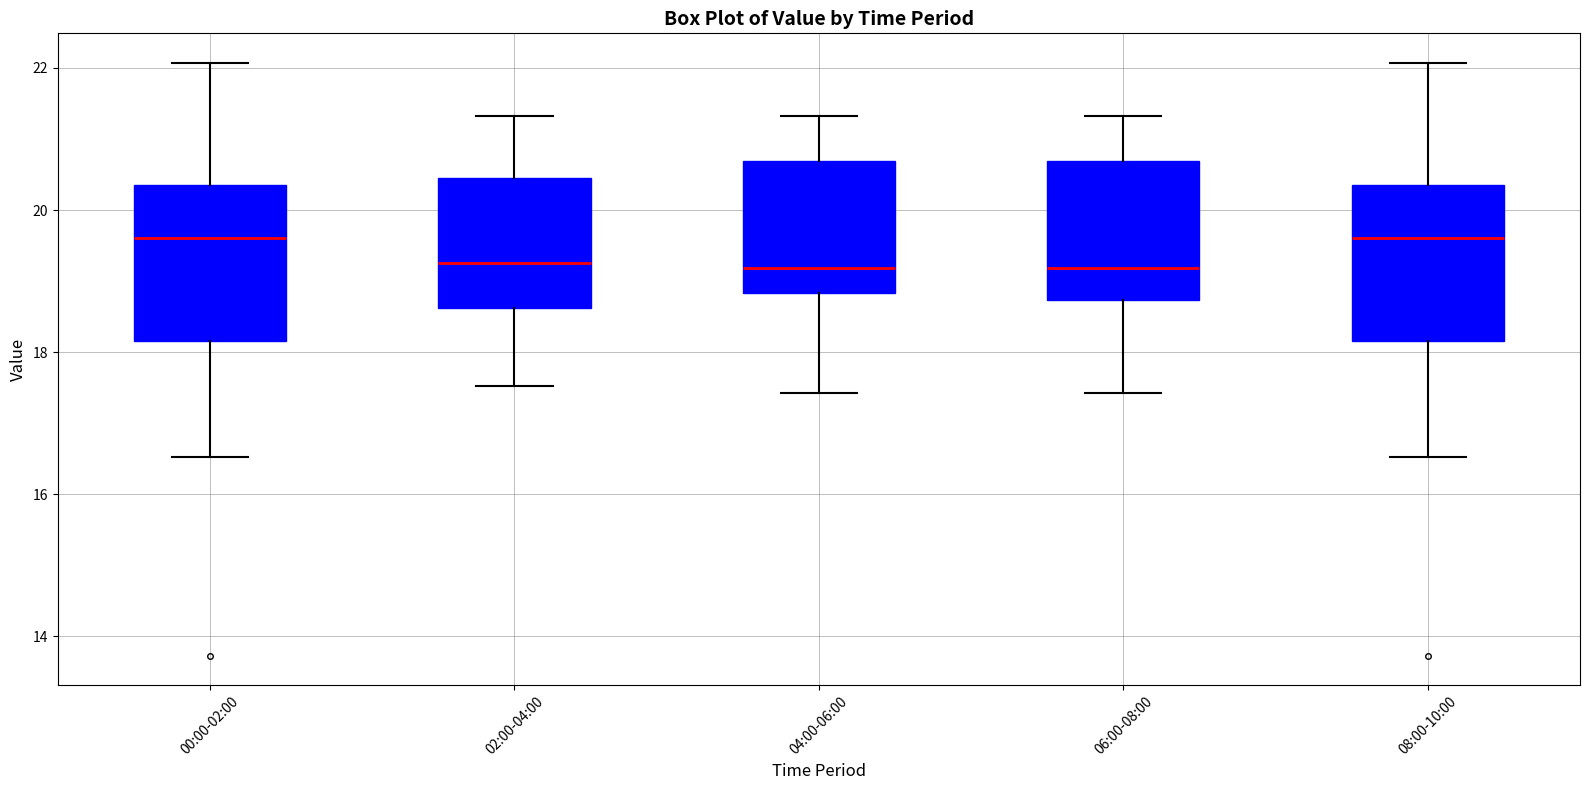

Reading left to right, transcribe this box plot: for each box, give where its median line is, the range the box spans, and where its two whiskers end, as read against the y-axis. The values are not printed on the chart, so give them approximately, as read against the axis.

00:00-02:00: median 19.6, box 18.2 to 20.4, whiskers 16.6 to 22.0
02:00-04:00: median 19.2, box 18.6 to 20.4, whiskers 17.6 to 21.4
04:00-06:00: median 19.2, box 18.8 to 20.6, whiskers 17.4 to 21.4
06:00-08:00: median 19.2, box 18.8 to 20.6, whiskers 17.4 to 21.4
08:00-10:00: median 19.6, box 18.2 to 20.4, whiskers 16.6 to 22.0